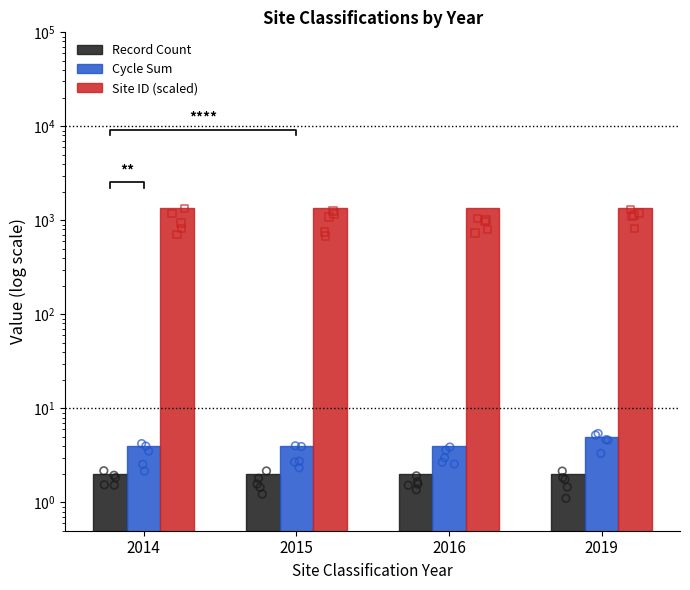

What are all the series names shown in the legend?

Record Count, Cycle Sum, Site ID (scaled)